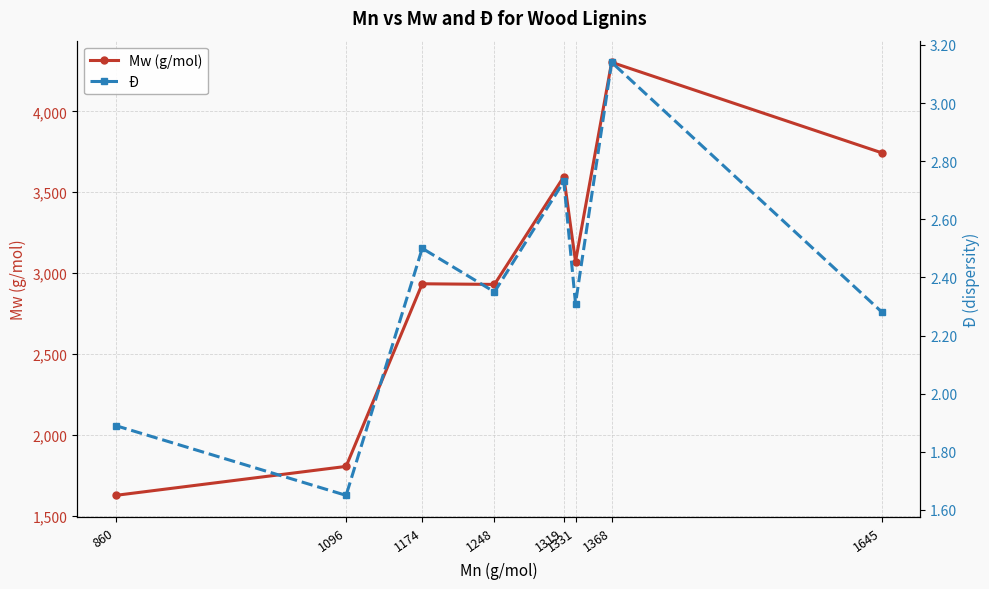

What is the value of the Mw (g/mol) point at the 6th from the left?

3071